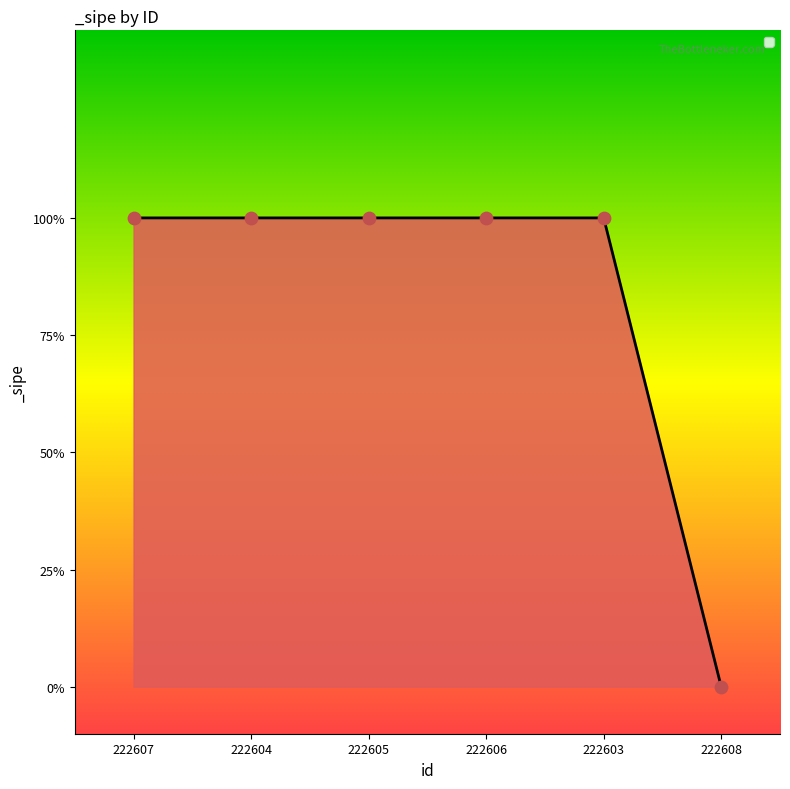

Approximately how many times larger is the value at 222607 compared to 222605?

1.0